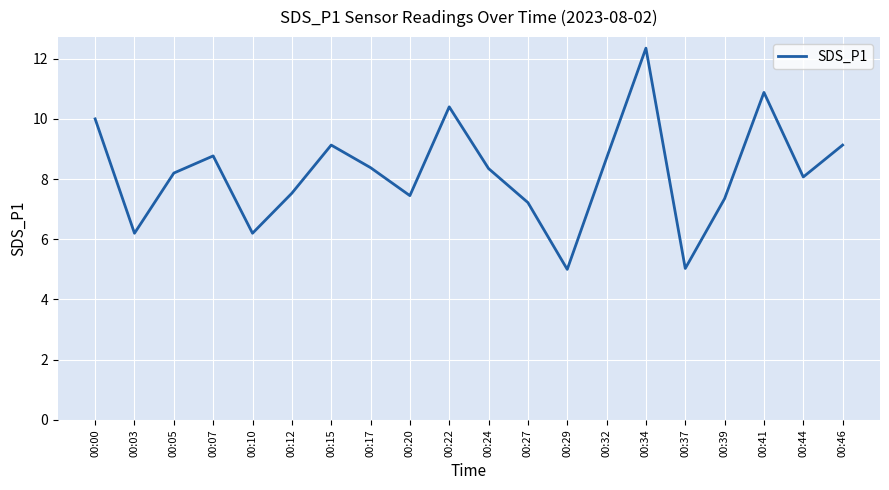

What is the change in value from 00:00 to 00:12?

-2.5